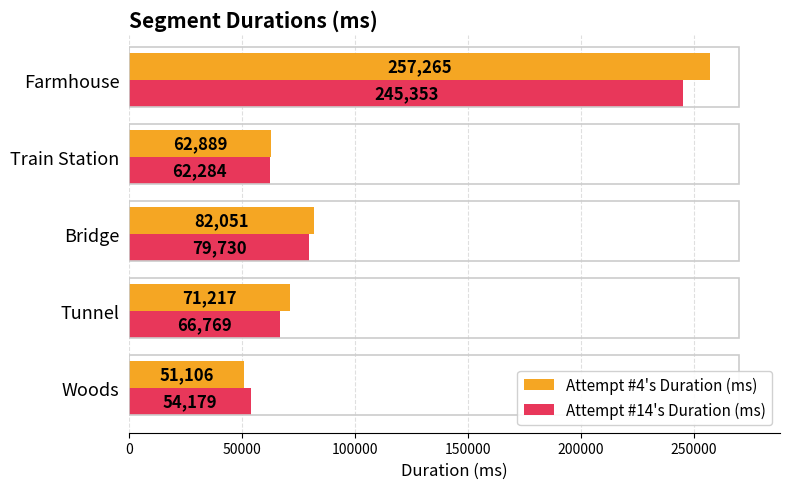

What is the highest value of the Attempt #14's Duration (ms) series?

245353